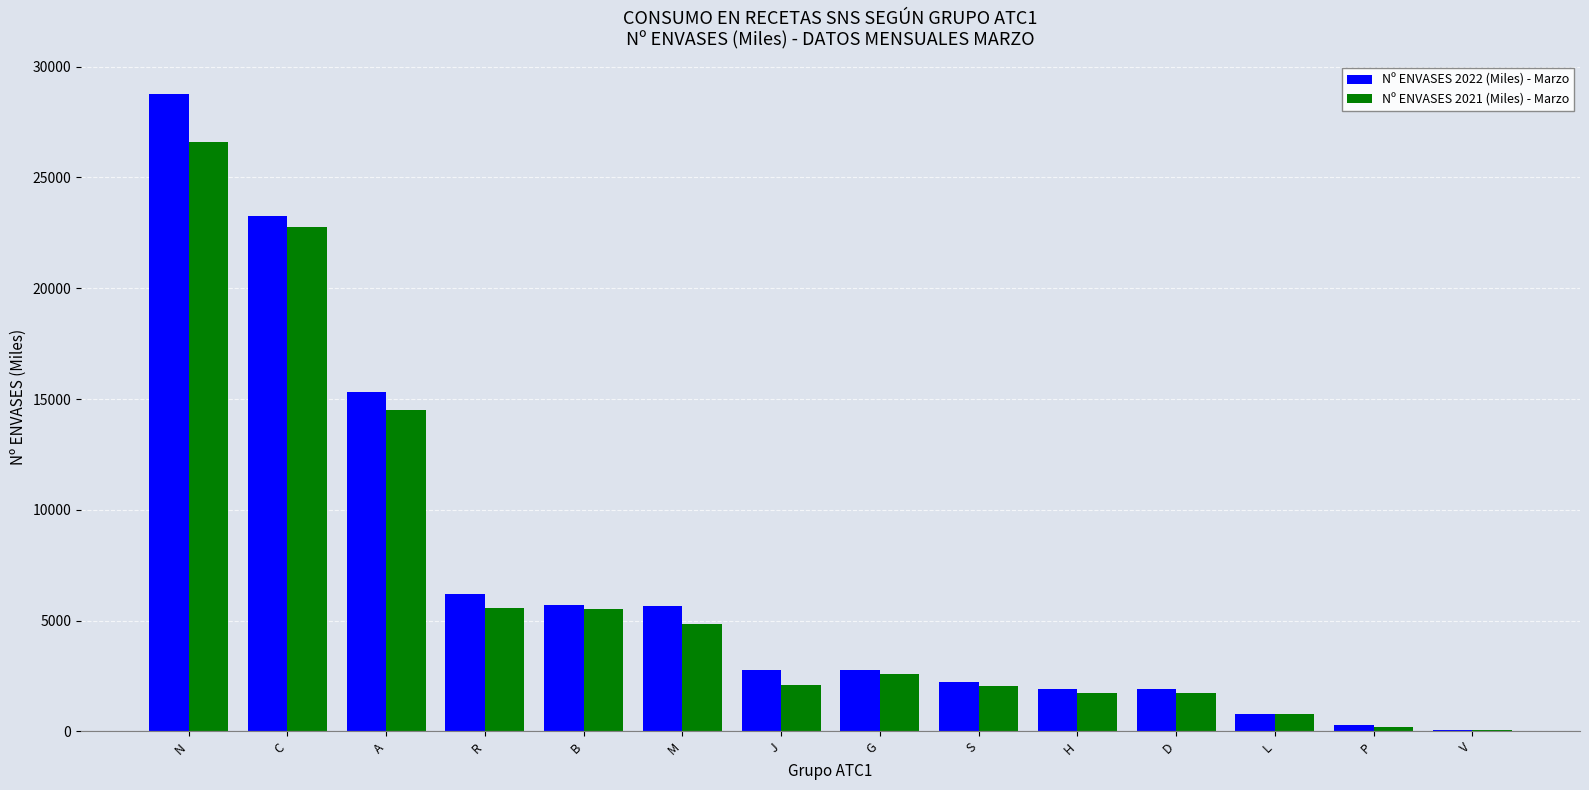

The value of Nº ENVASES 2022 (Miles) - Marzo at R is 6192.0. True or false?

True